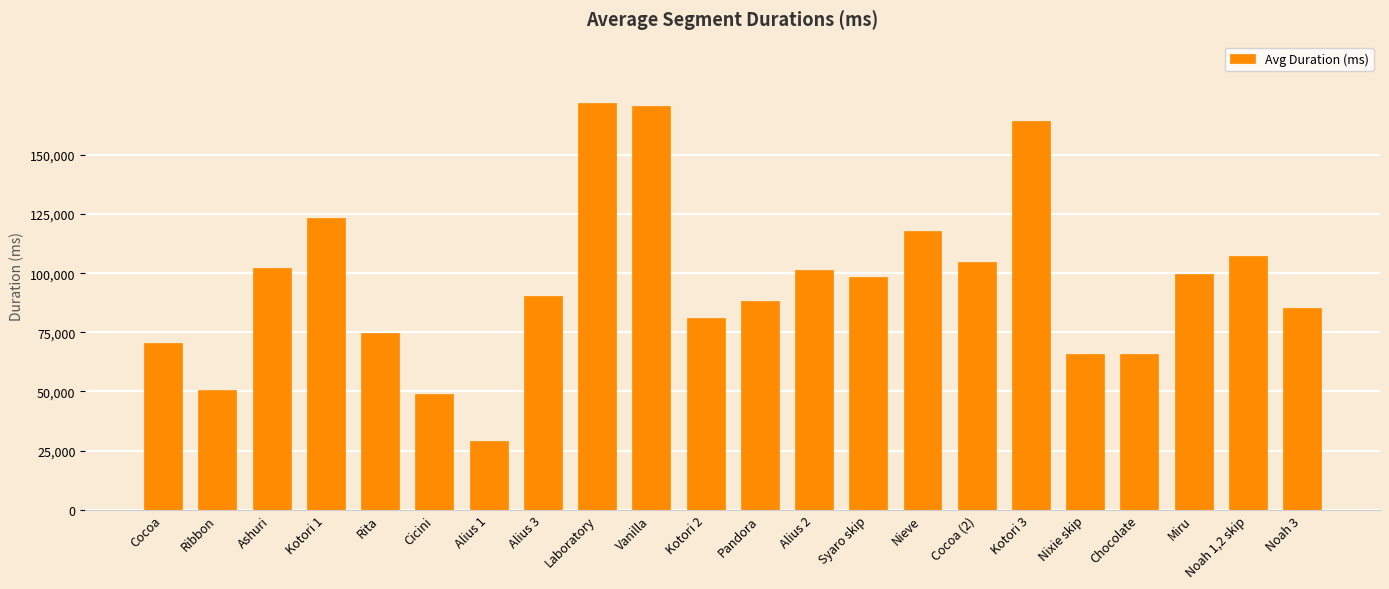

What is the change in value from Pandora to Kotori 3?

+76084